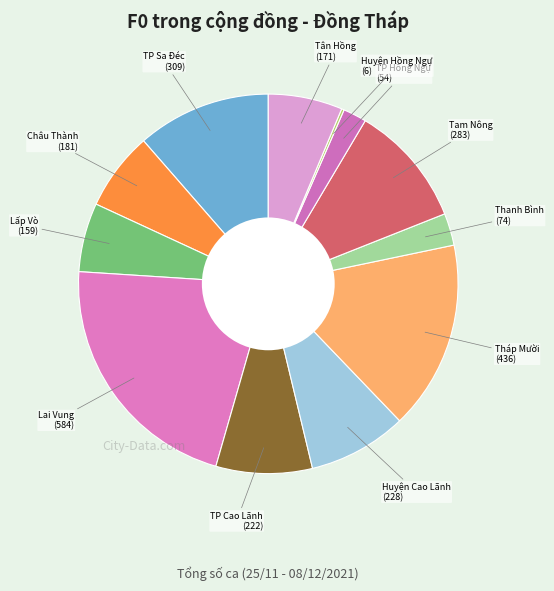

How many slices are in this pie chart?

12